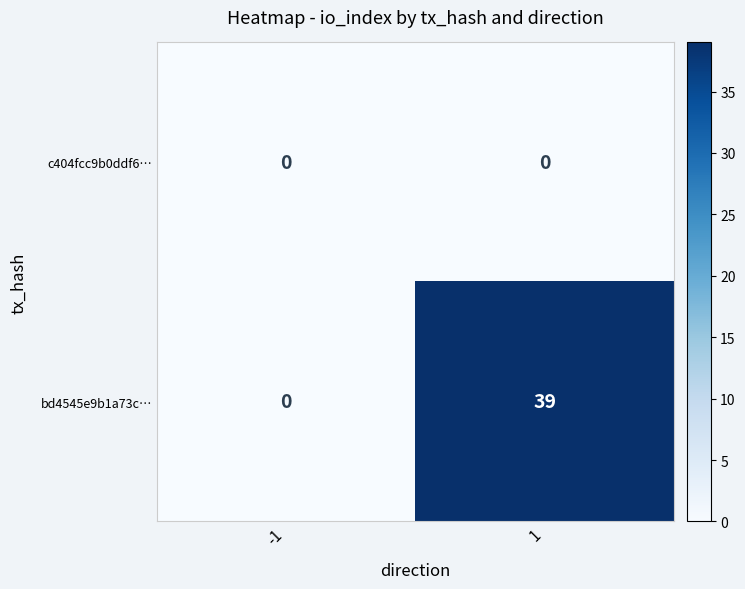

Which series has the largest range (max minus min)?

bd4545e9b1a73c…